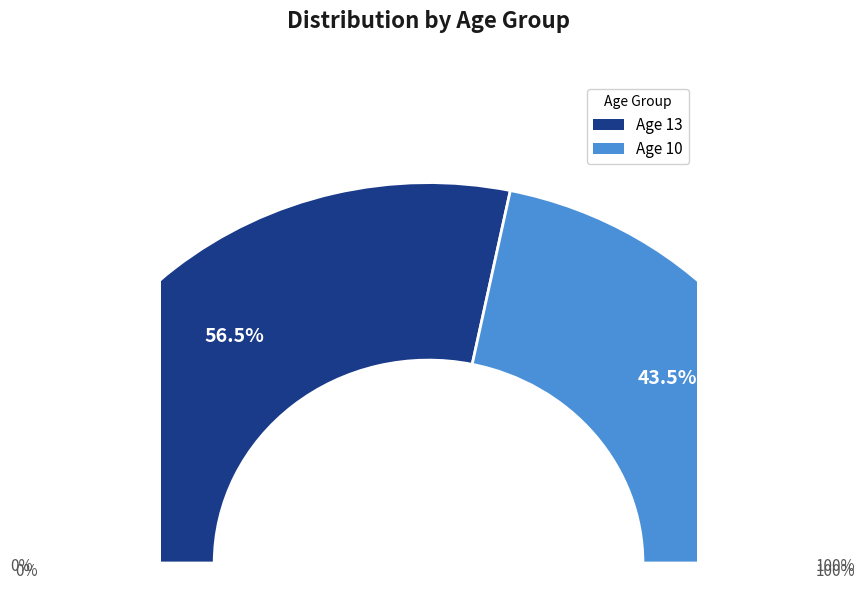

Combined, what portion of the pie is 13 and 10?

100.0%